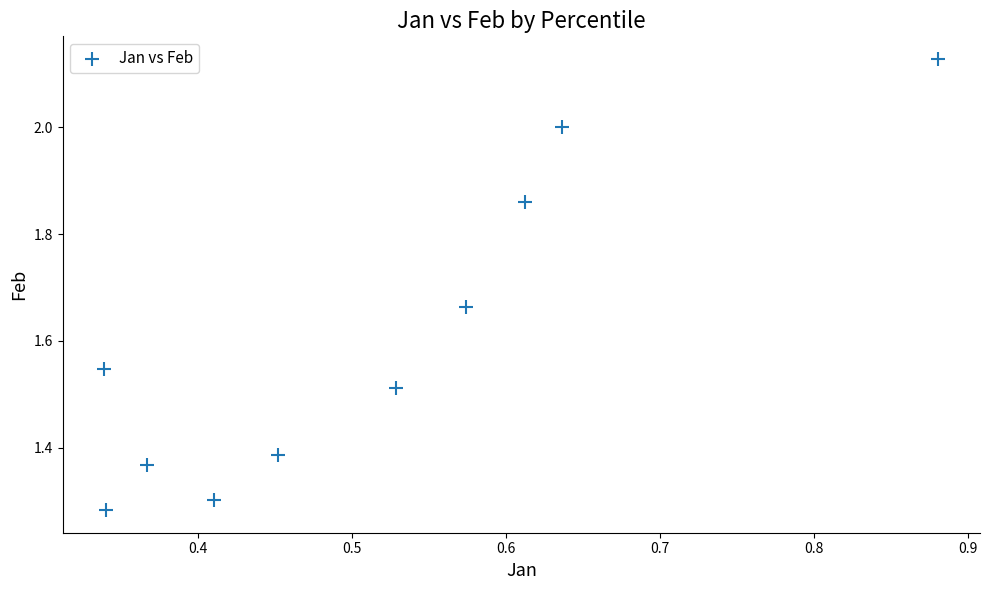

What is the range of X values (max minus min)?

0.5